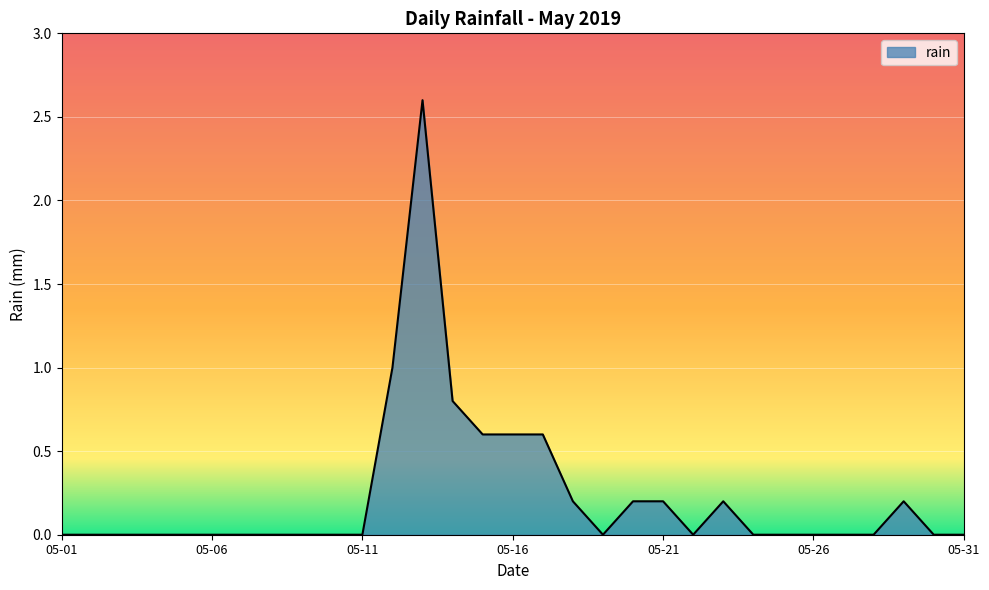

How many categories are shown in the chart?

31